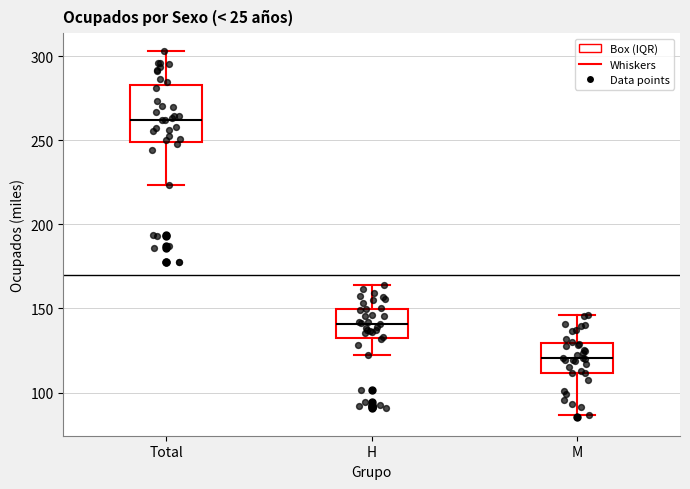

Which box has the highest median line?

Total